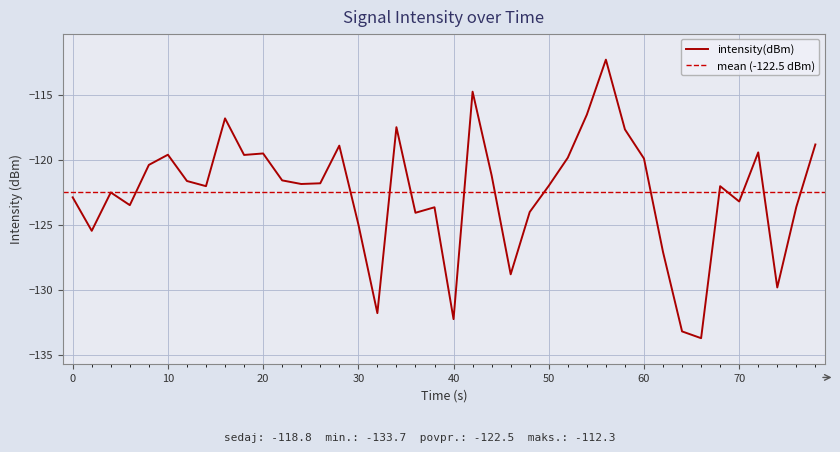

What is the lowest value of the intensity(dBm) series?

-133.7